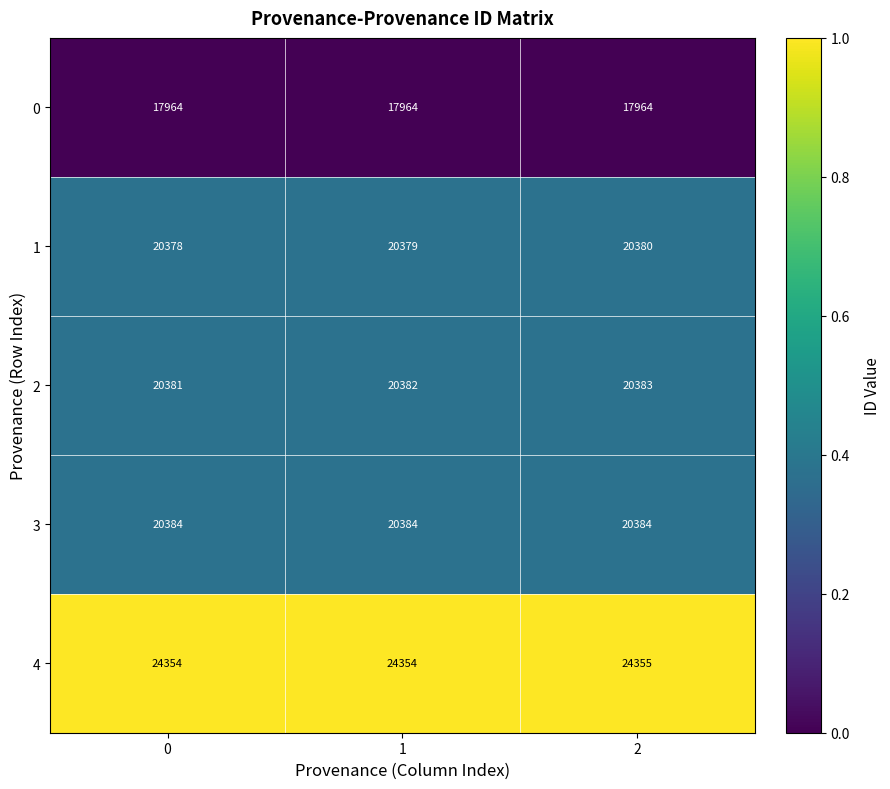

Rank the series at 1 from highest to lowest value.

4, 3, 2, 1, 0